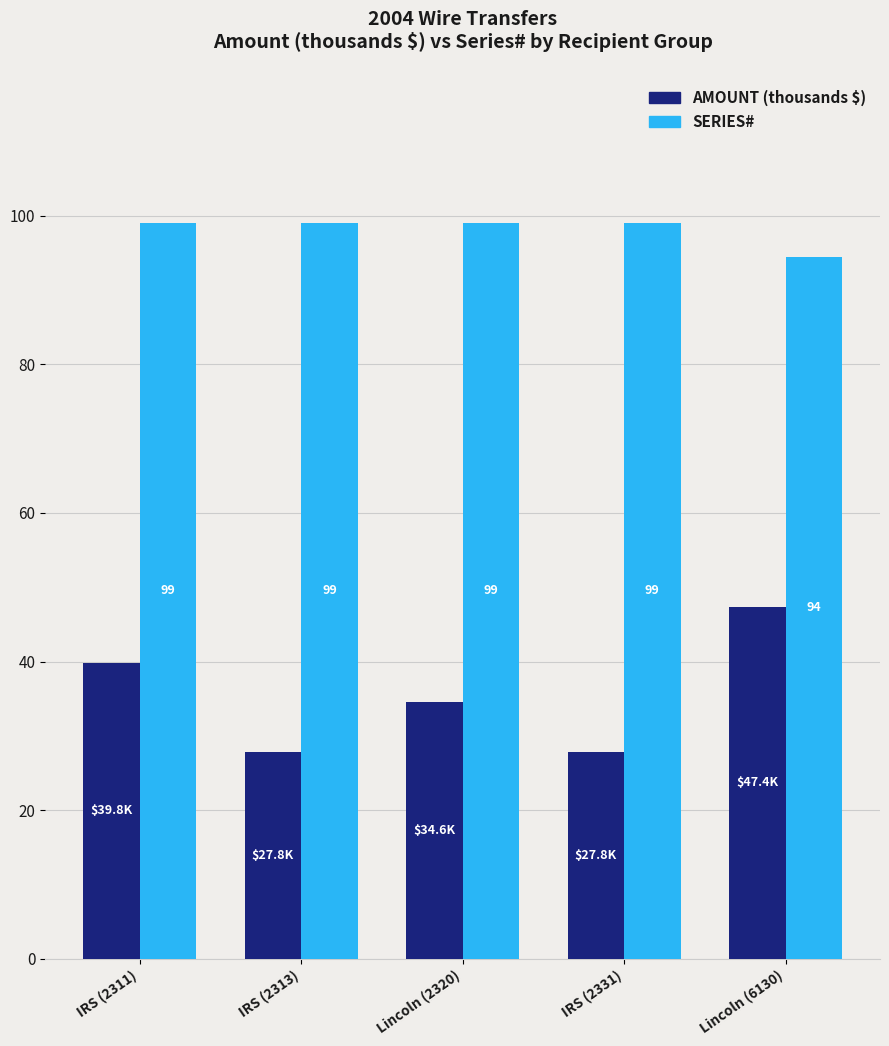

Rank the series by their average value, from highest to lowest.

SERIES#, AMOUNT (thousands $)